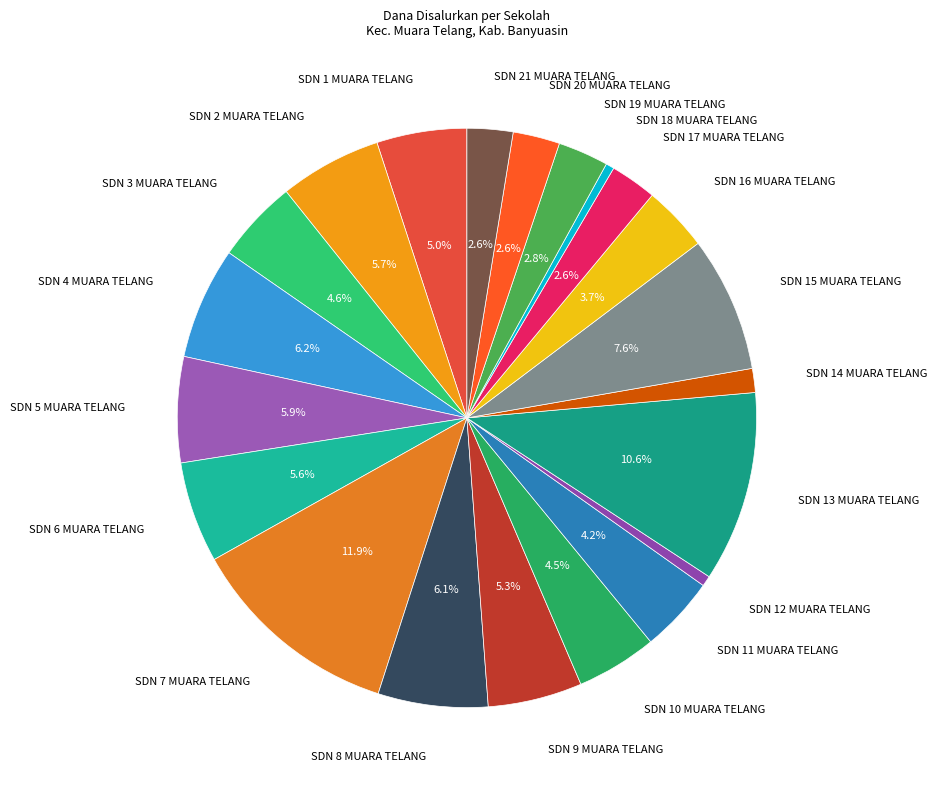

Which category has the biggest portion of the pie?

SDN 7 MUARA TELANG